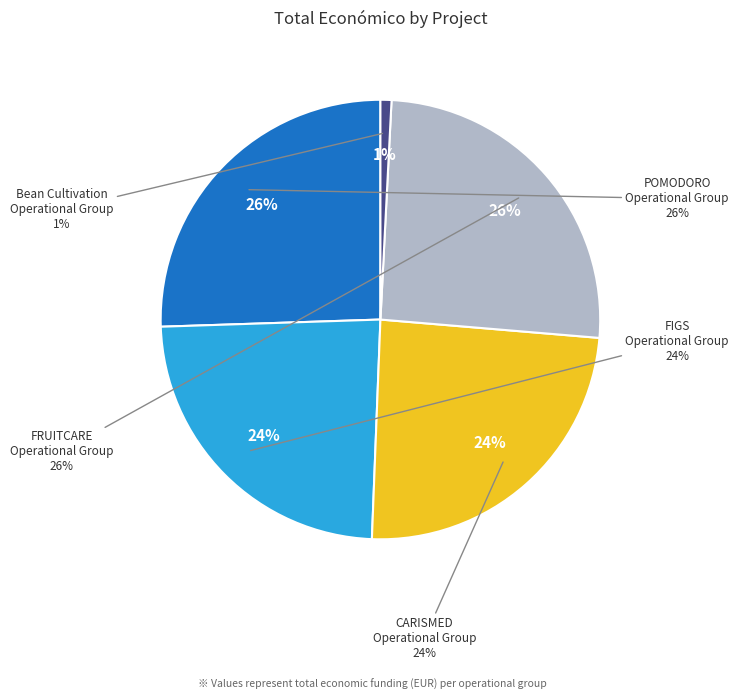

What percentage is the FRUITCARE Operational Group slice, to the nearest percent?

26%